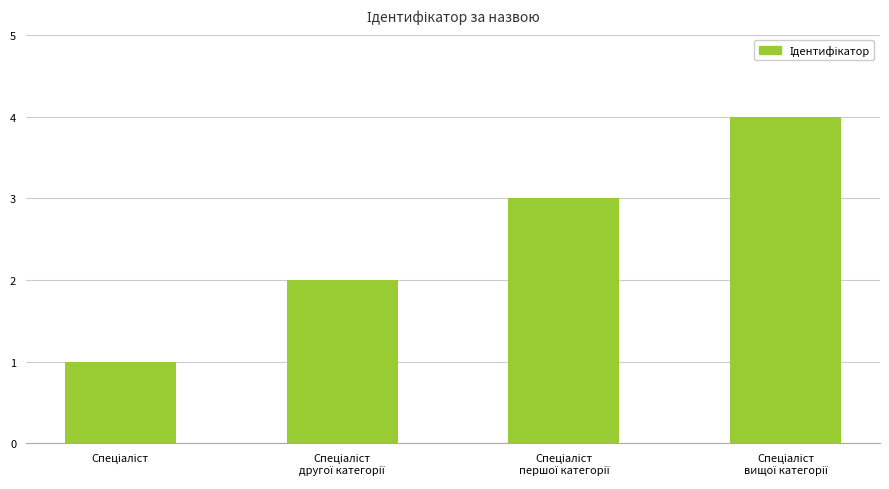

What is the sum of all values?

10